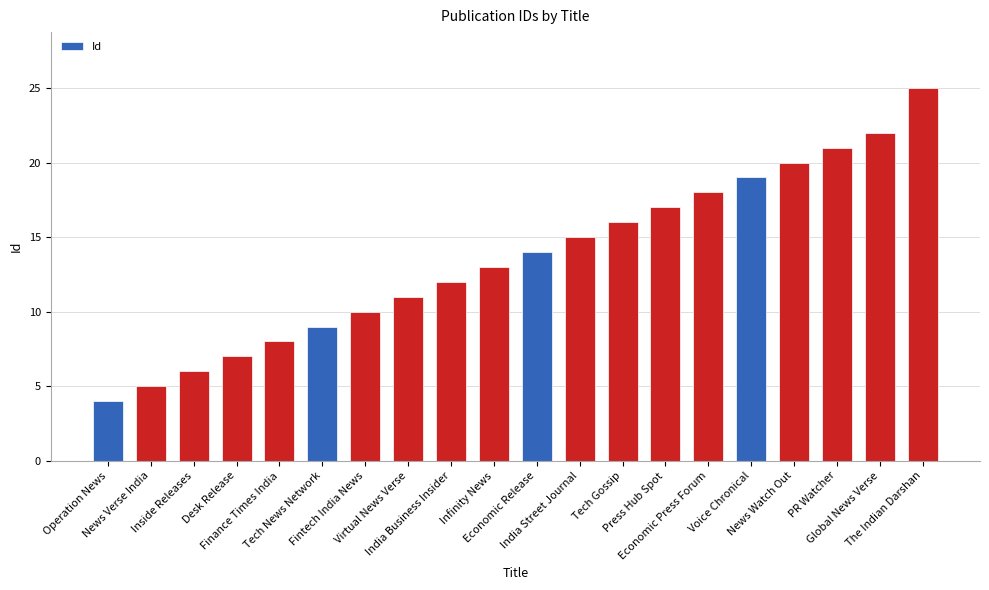

Reading left to right, extract all data points from this chart.

Operation News=4	News Verse India=5	Inside Releases=6	Desk Release=7	Finance Times India=8	Tech News Network=9	Fintech India News=10	Virtual News Verse=11	India Business Insider=12	Infinity News=13	Economic Release=14	India Street Journal=15	Tech Gossip=16	Press Hub Spot=17	Economic Press Forum=18	Voice Chronical=19	News Watch Out=20	PR Watcher=21	Global News Verse=22	The Indian Darshan=25